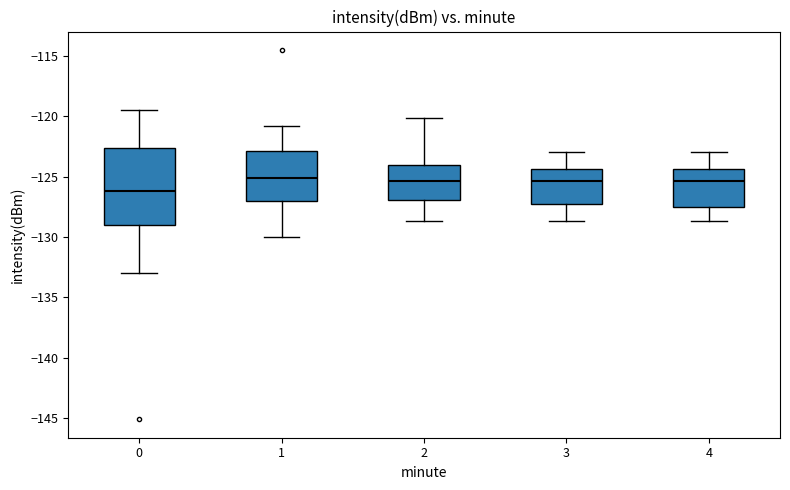

Reading left to right, transcribe this box plot: for each box, give where its median line is, the range the box spans, and where its two whiskers end, as read against the y-axis. The values are not printed on the chart, so give them approximately, as read against the axis.

0: median -126.0, box -129.0 to -122.5, whiskers -133.0 to -119.5
1: median -125.0, box -127.0 to -123.0, whiskers -130.0 to -121.0
2: median -125.5, box -127.0 to -124.0, whiskers -128.5 to -120.0
3: median -125.5, box -127.0 to -124.5, whiskers -128.5 to -123.0
4: median -125.5, box -127.5 to -124.5, whiskers -128.5 to -123.0